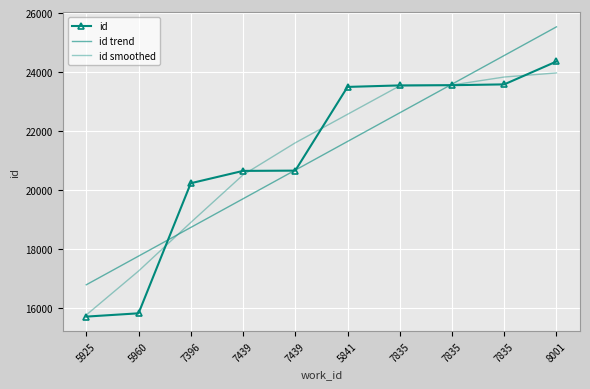

Rank the series at 5925 from highest to lowest value.

id trend, id smoothed, id